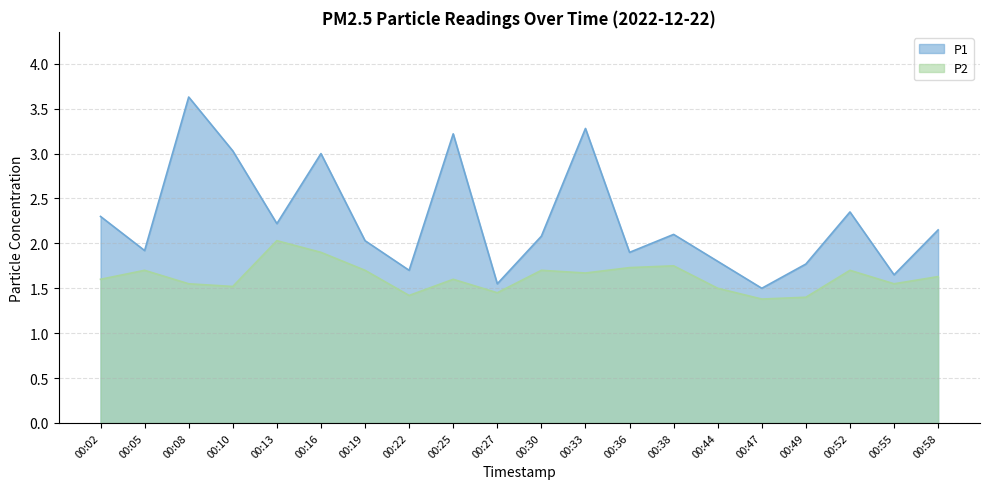

How many interior local peaks does the P2 series have?

6